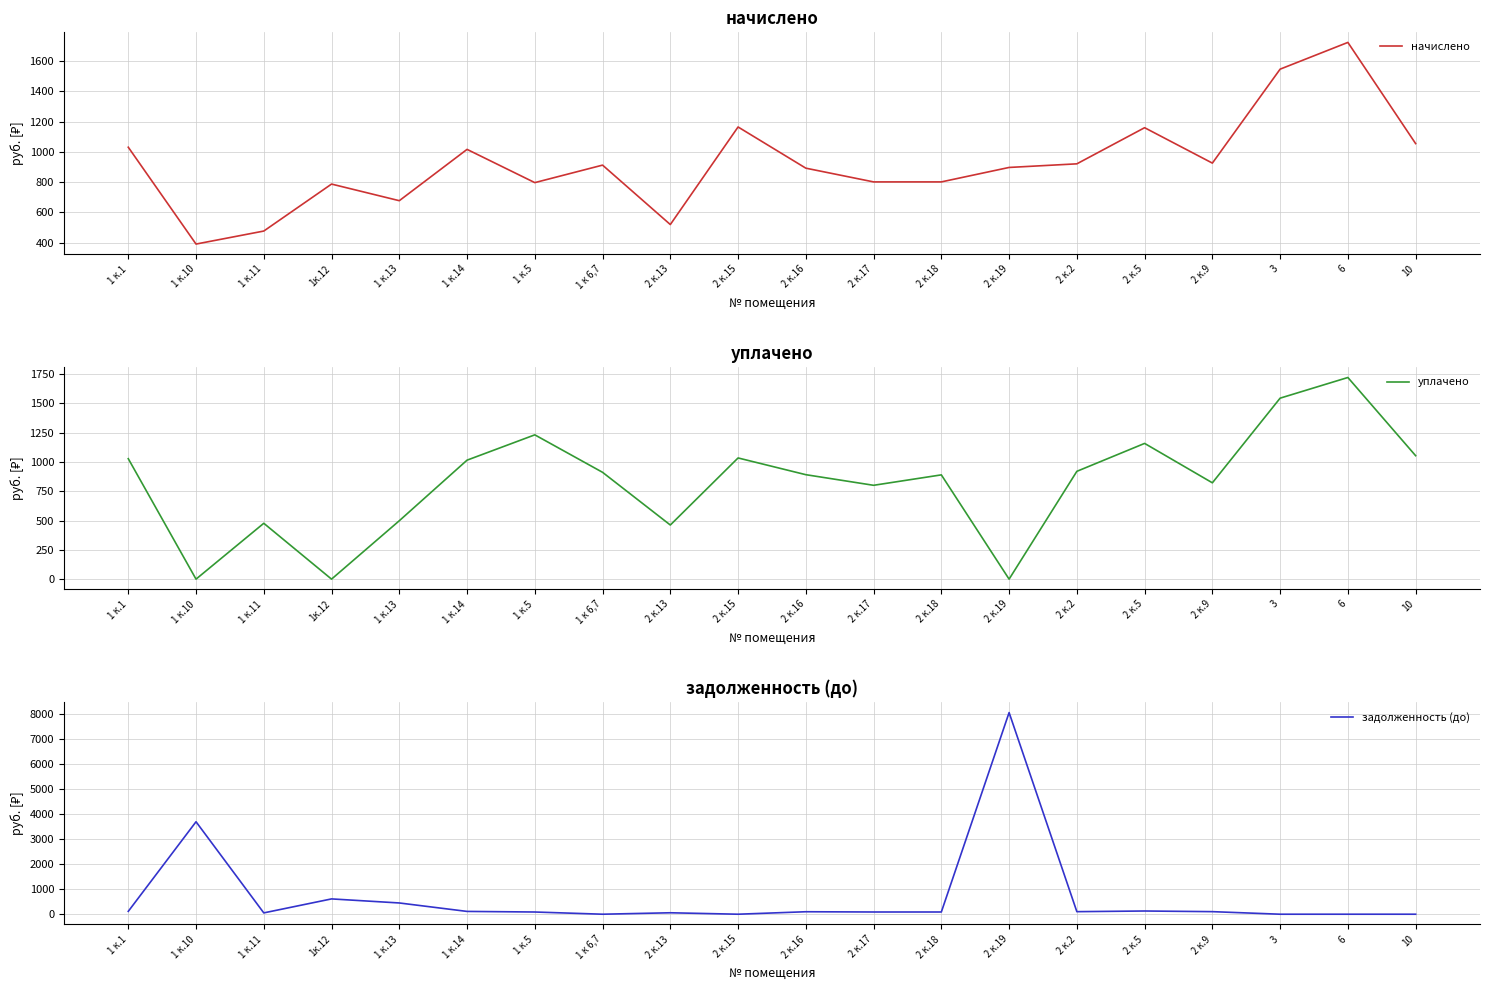

True or false: начислено has a value of 1274.3 at 2 к.19.

False